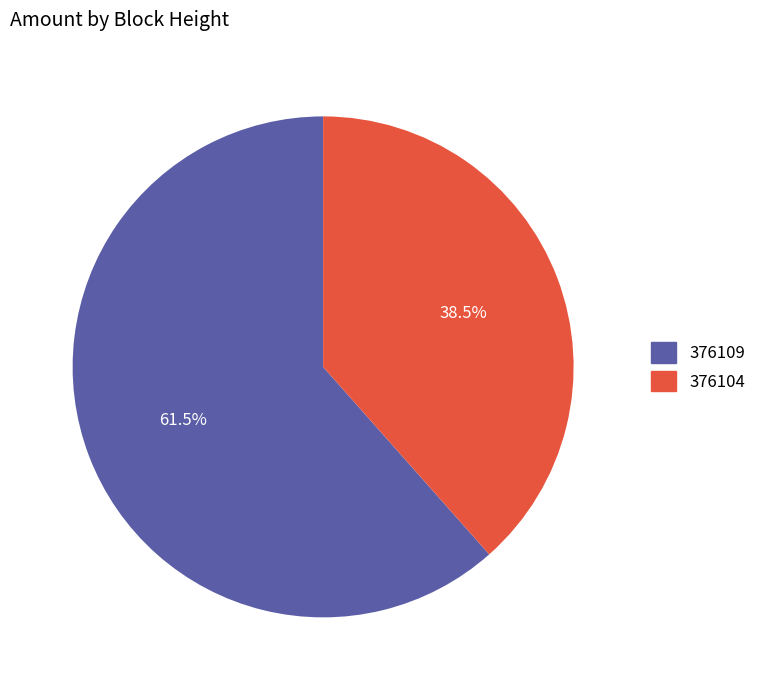

Is there any slice that represents more than half of the pie?

Yes